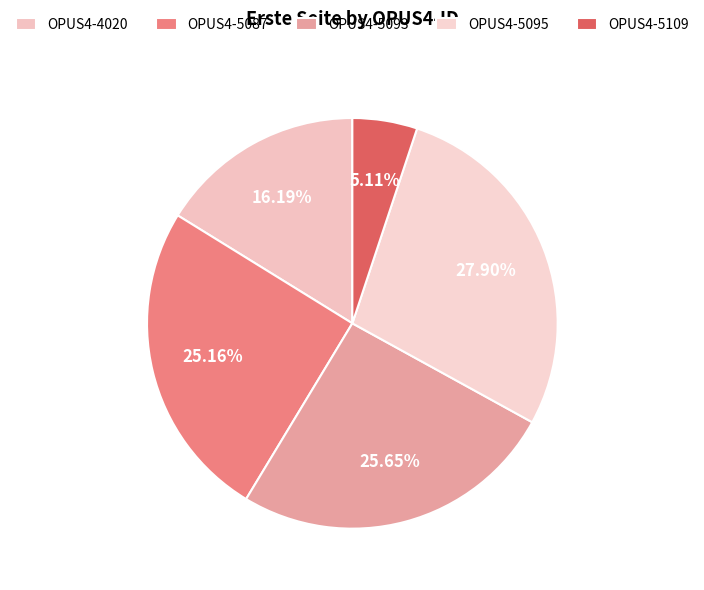

Does any single category account for the majority?

No